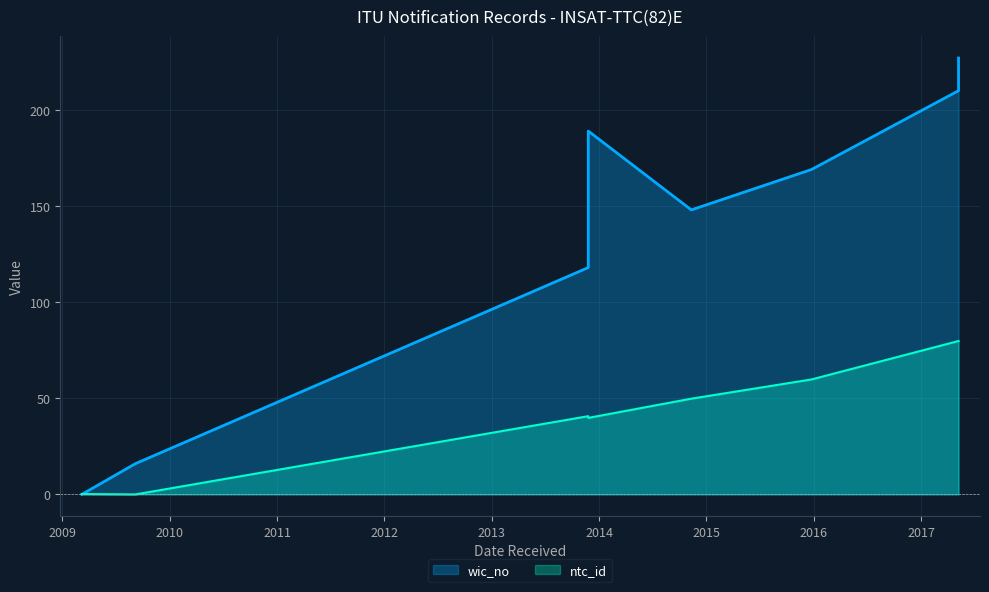

True or false: there are more than 2 points higher than both neighbors.

False